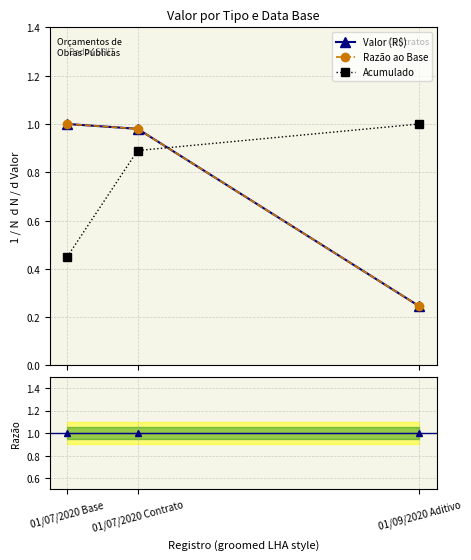

Which category has the lowest value across all series?

01/09/2020 Aditivo